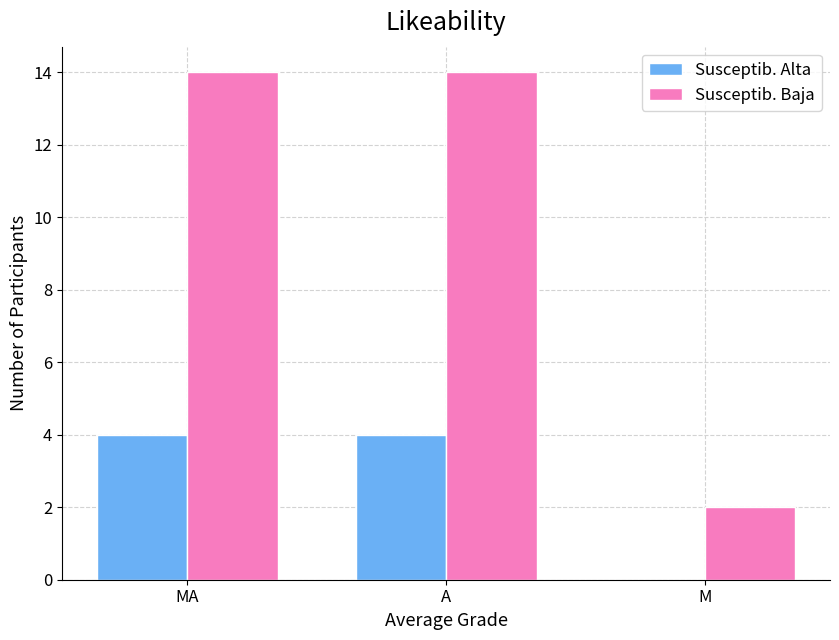

Between MA and M, which series saw the biggest shift?

Susceptib. Baja